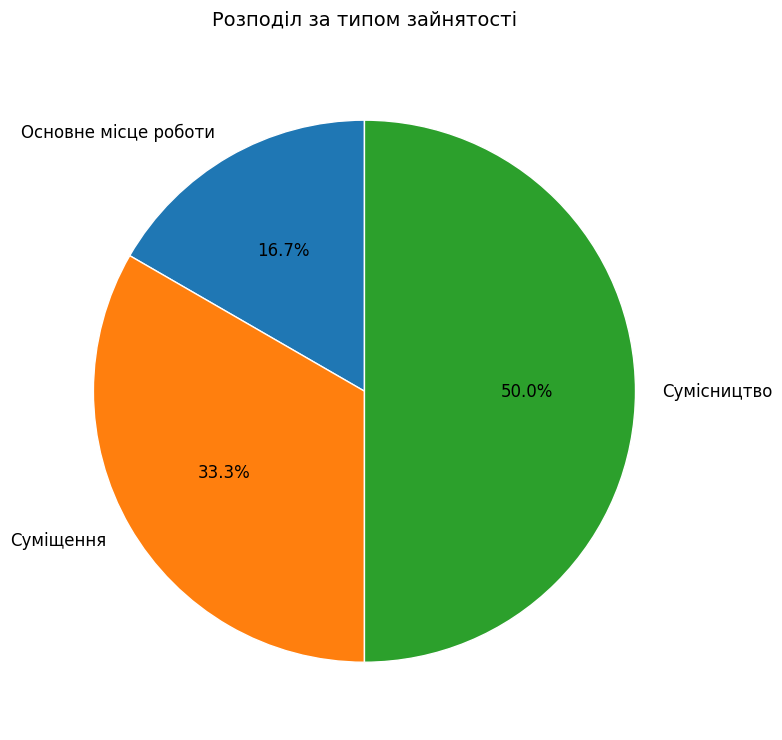

Does Основне місце роботи account for over 50% of the chart?

No